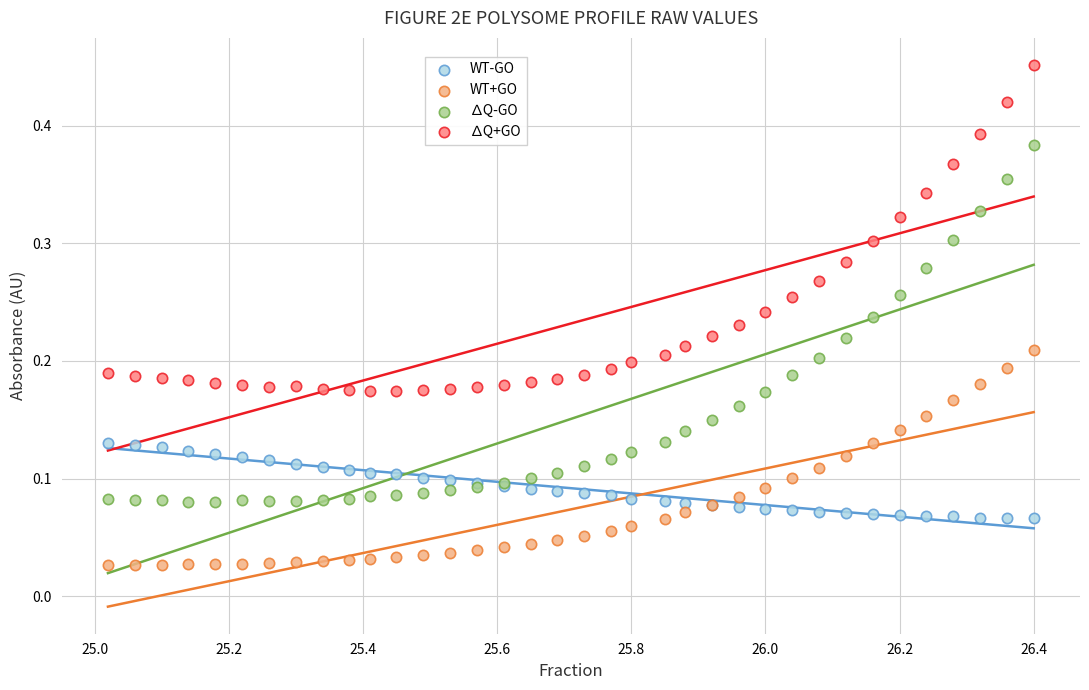

What is the X range (max minus min) for the scatter plot?

1.4